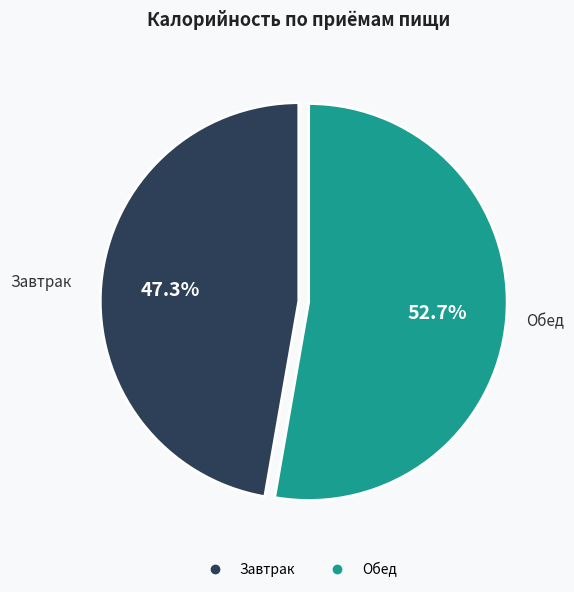

Rank the categories by value from lowest to highest.

Завтрак, Обед